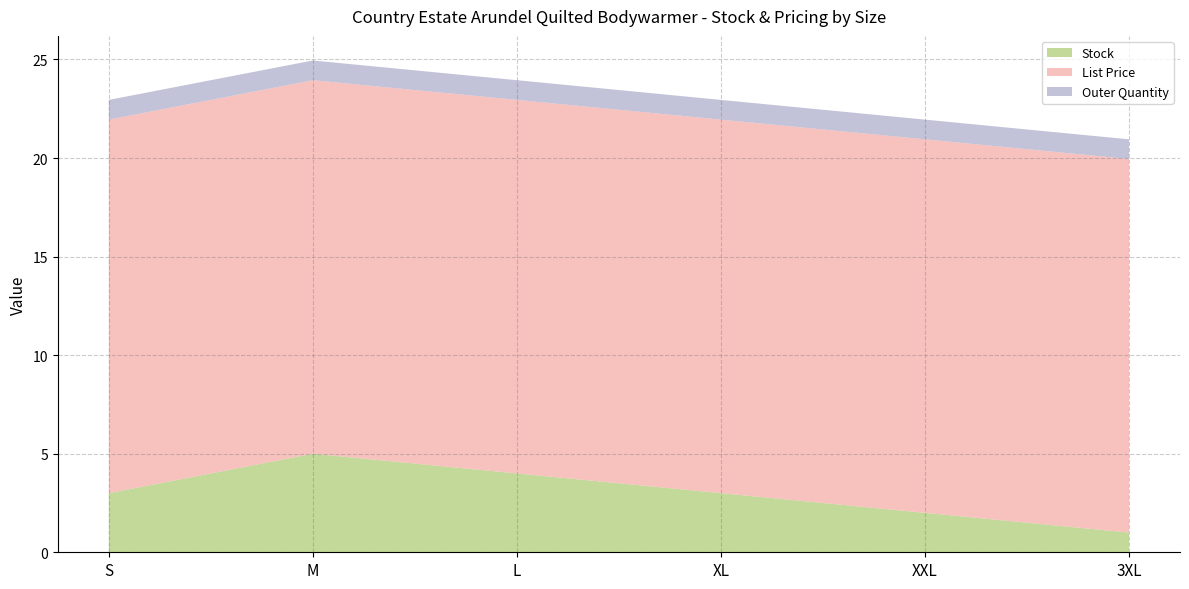

Reading right to left, transcribe all the data shown in this chart.

Stock: 1.0	2.0	3.0	4.0	5.0	3.0
List Price: 18.9	18.9	18.9	18.9	18.9	18.9
Outer Quantity: 1.0	1.0	1.0	1.0	1.0	1.0